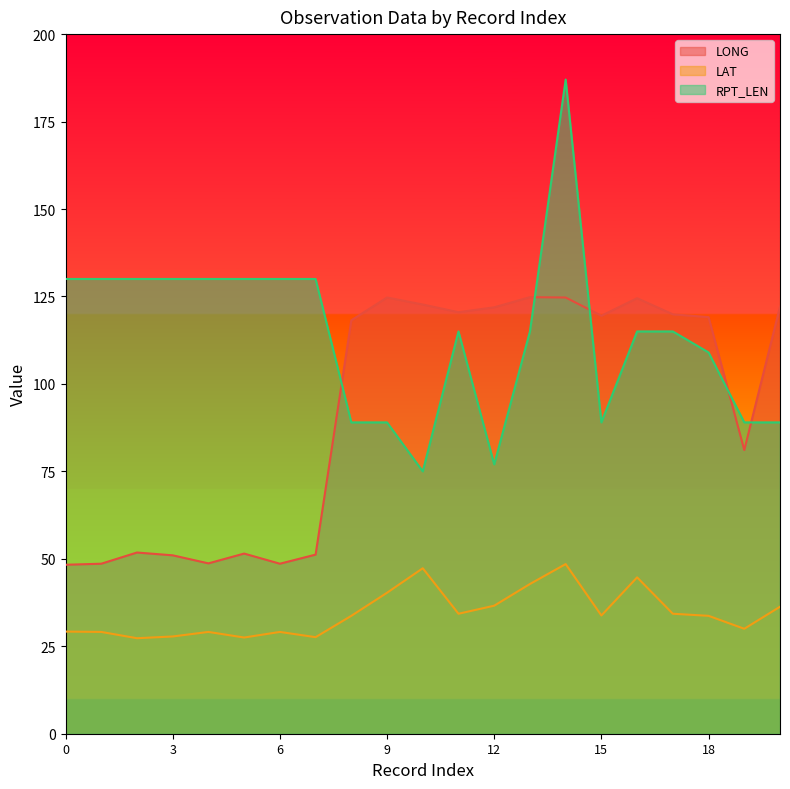

How many interior local valleys does the LAT series have?

6